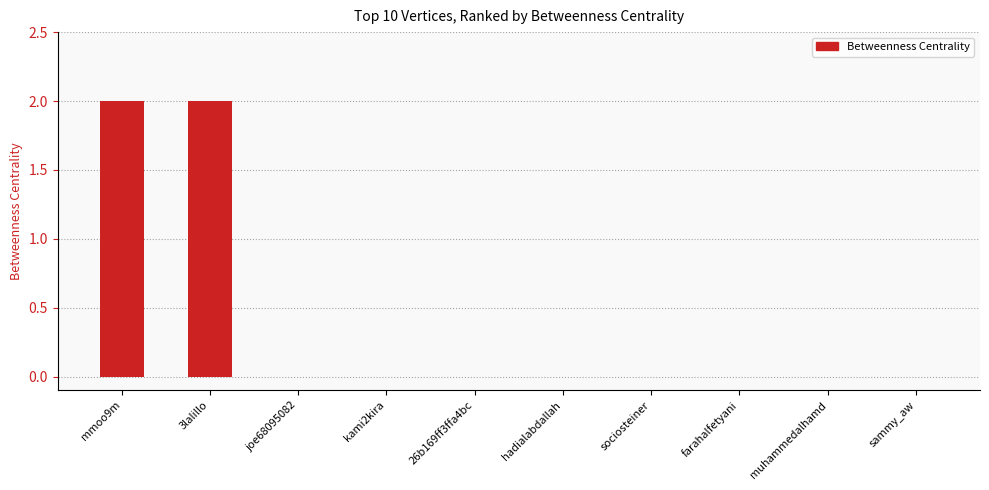

Is it true that the value at joe68095082 is -1?

False